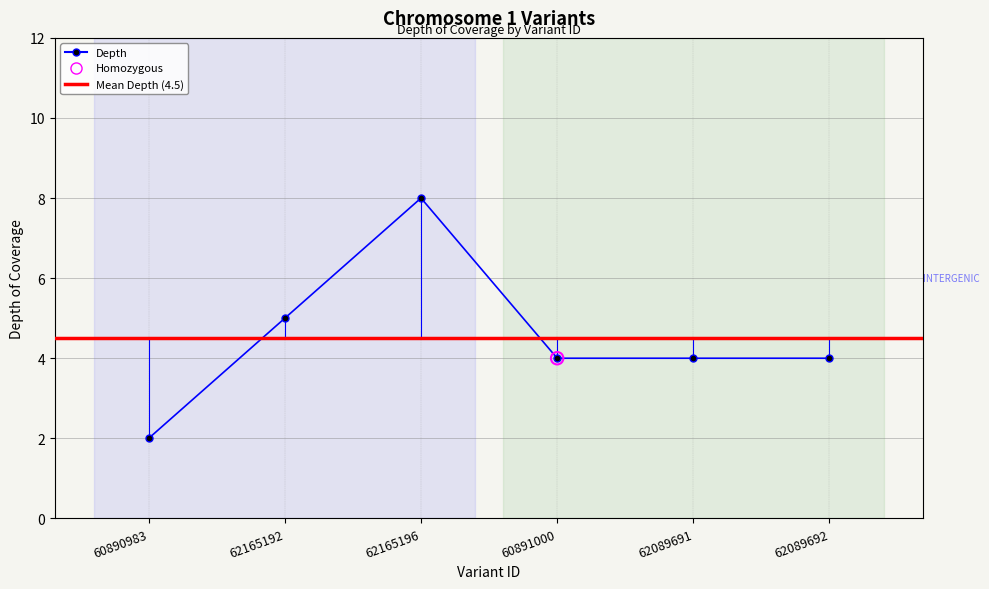

Approximately how many times larger is the value at 62089691 compared to 62089692?

1.0